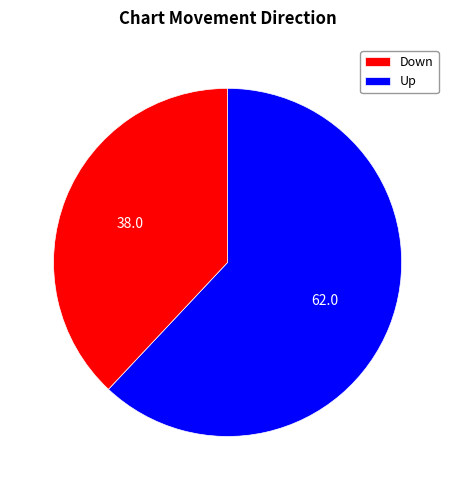

The Up slice represents 38% of the pie. True or false?

True